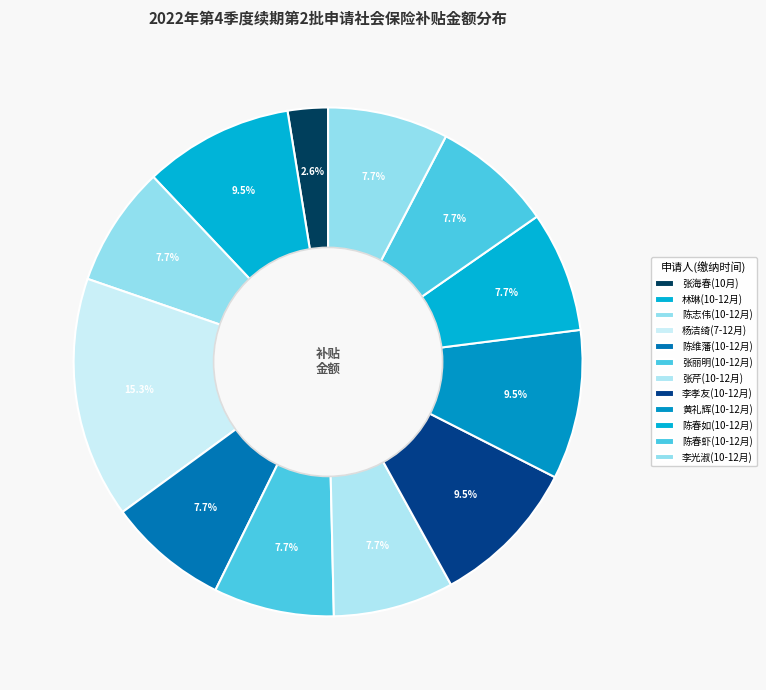

What is the largest slice in the pie chart?

杨洁绮(7-12月)